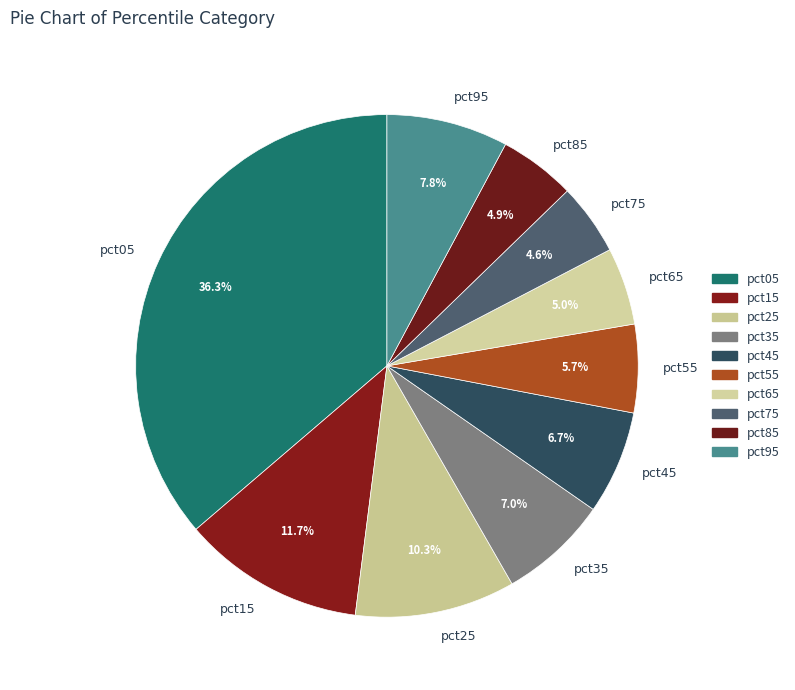

The pct65 slice represents 5% of the pie. True or false?

True